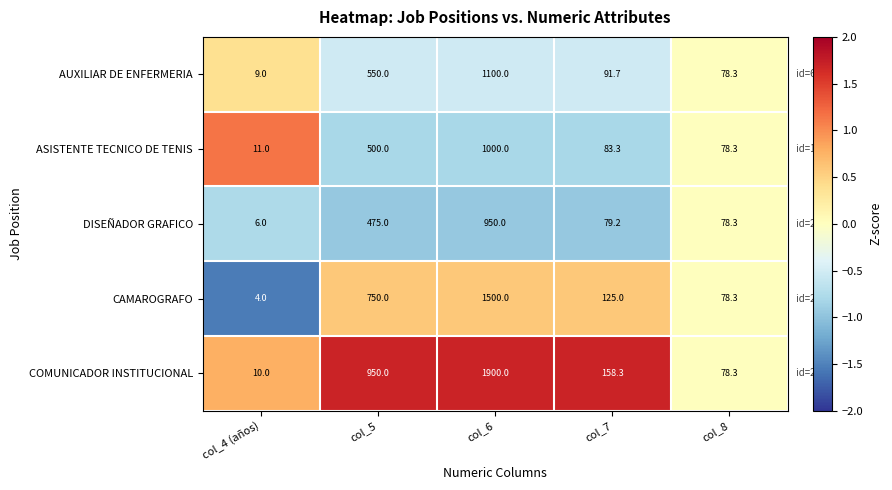

Count the number of categories in the chart.

5